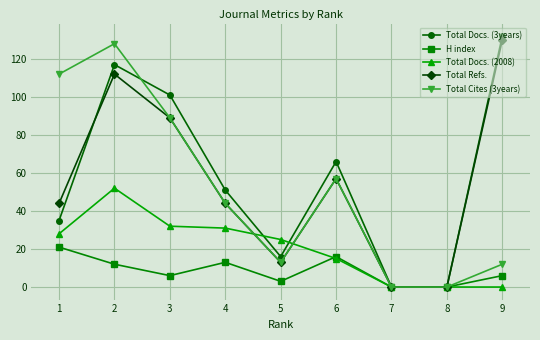

Does the chart have visible grid lines?

Yes